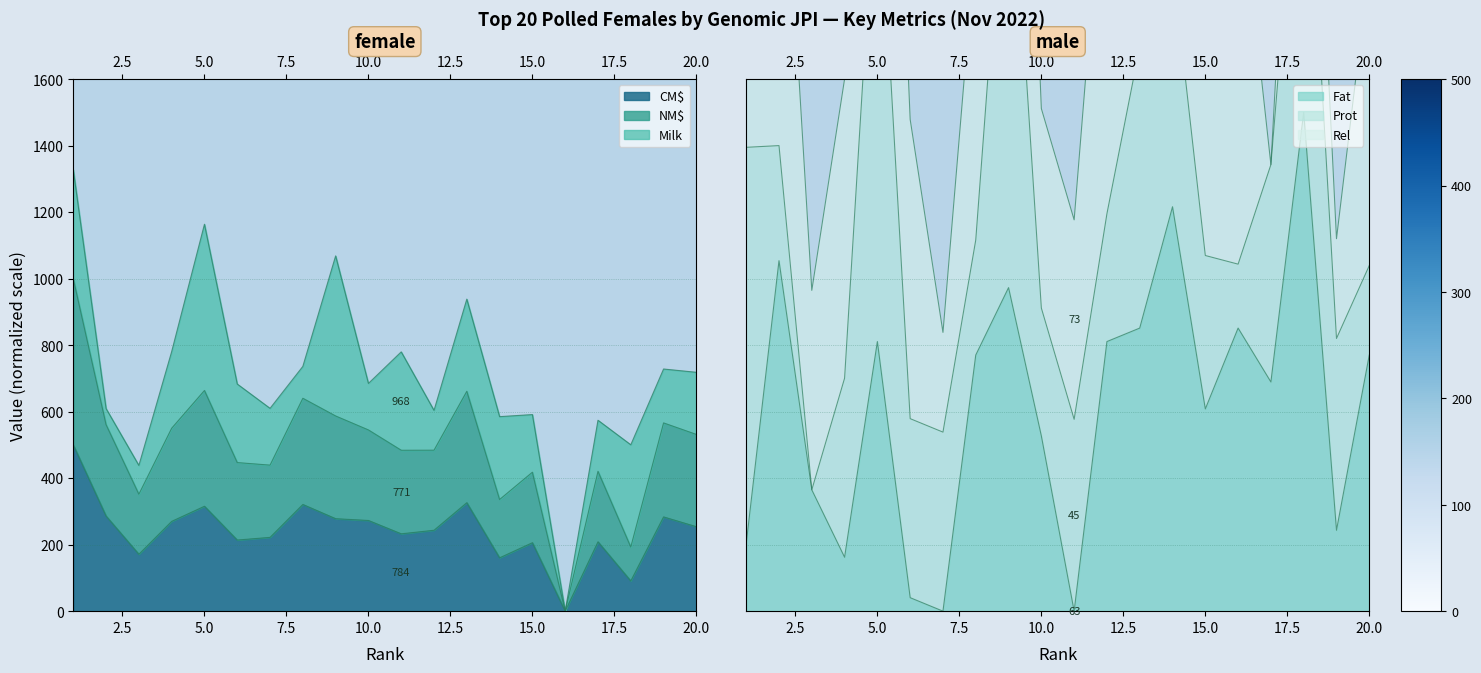

How many times do CM$ and Fat cross each other?

9